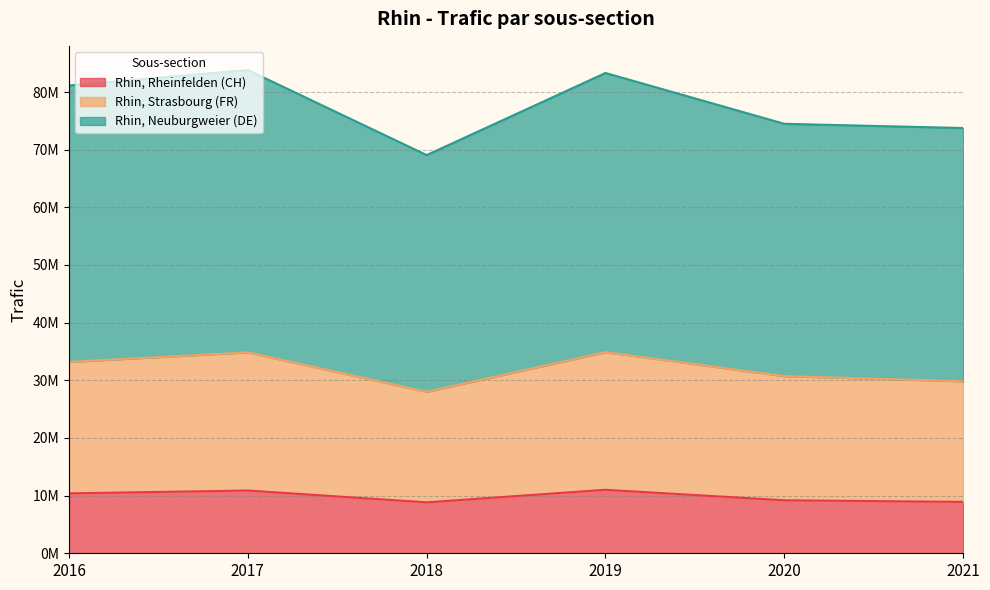

What are all the series names shown in the legend?

Rhin, Rheinfelden (CH), Rhin, Strasbourg (FR), Rhin, Neuburgweier (DE)